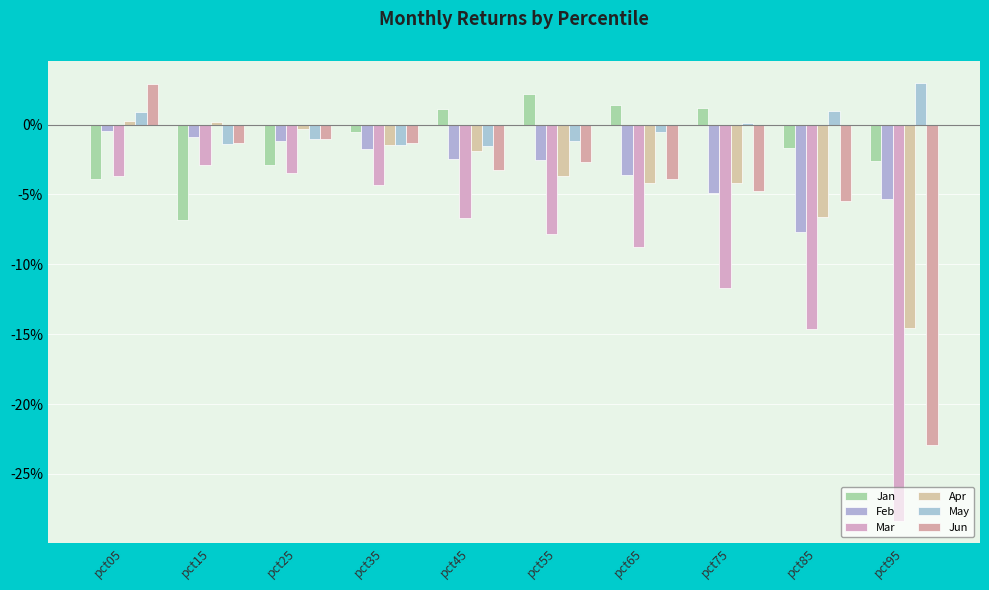

Is the value of Feb at pct25 greater than the value of May at pct05?

No